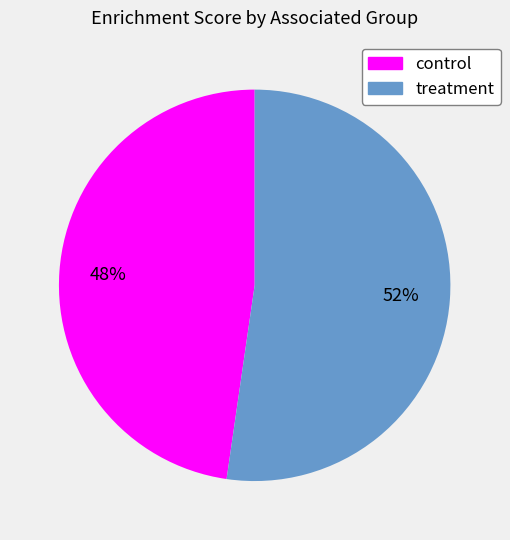

How many slices are in this pie chart?

2